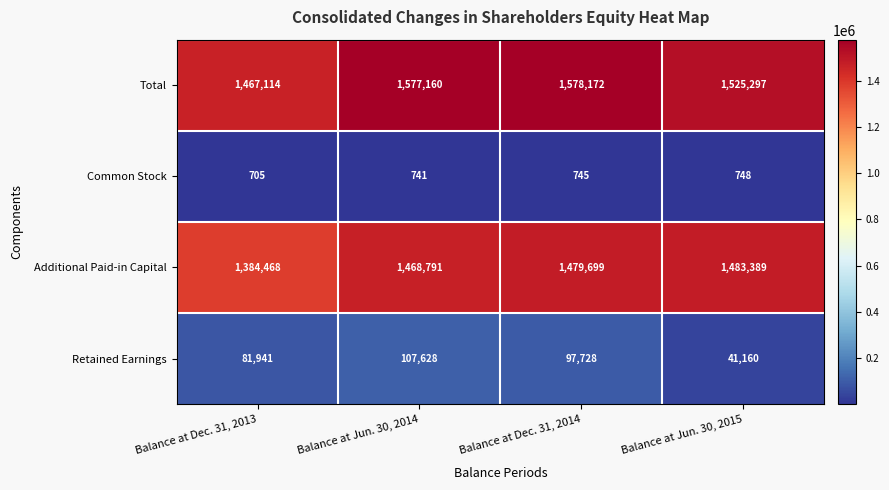

What value does the Common Stock series have at Balance at Jun. 30, 2014?

741